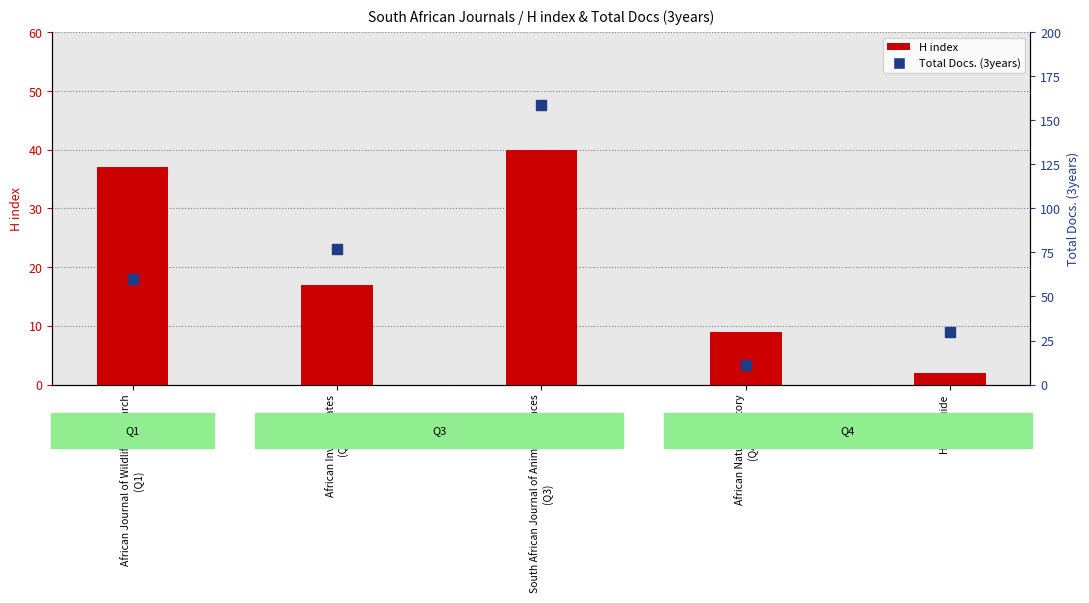

What are all the series names shown in the legend?

H index, Total Docs. (3years)